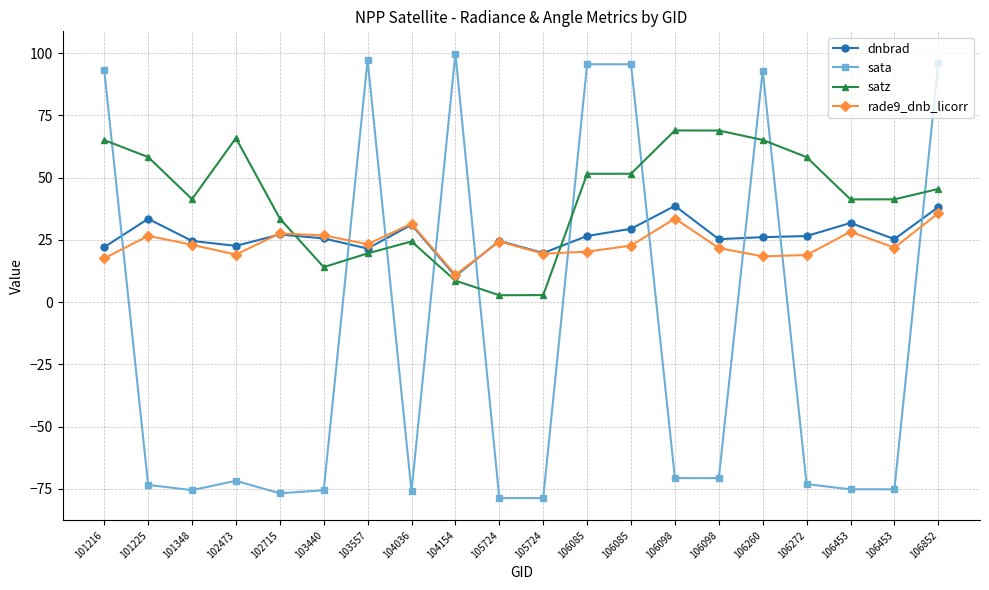

True or false: sata has a value of 166.3 at 106085.

False